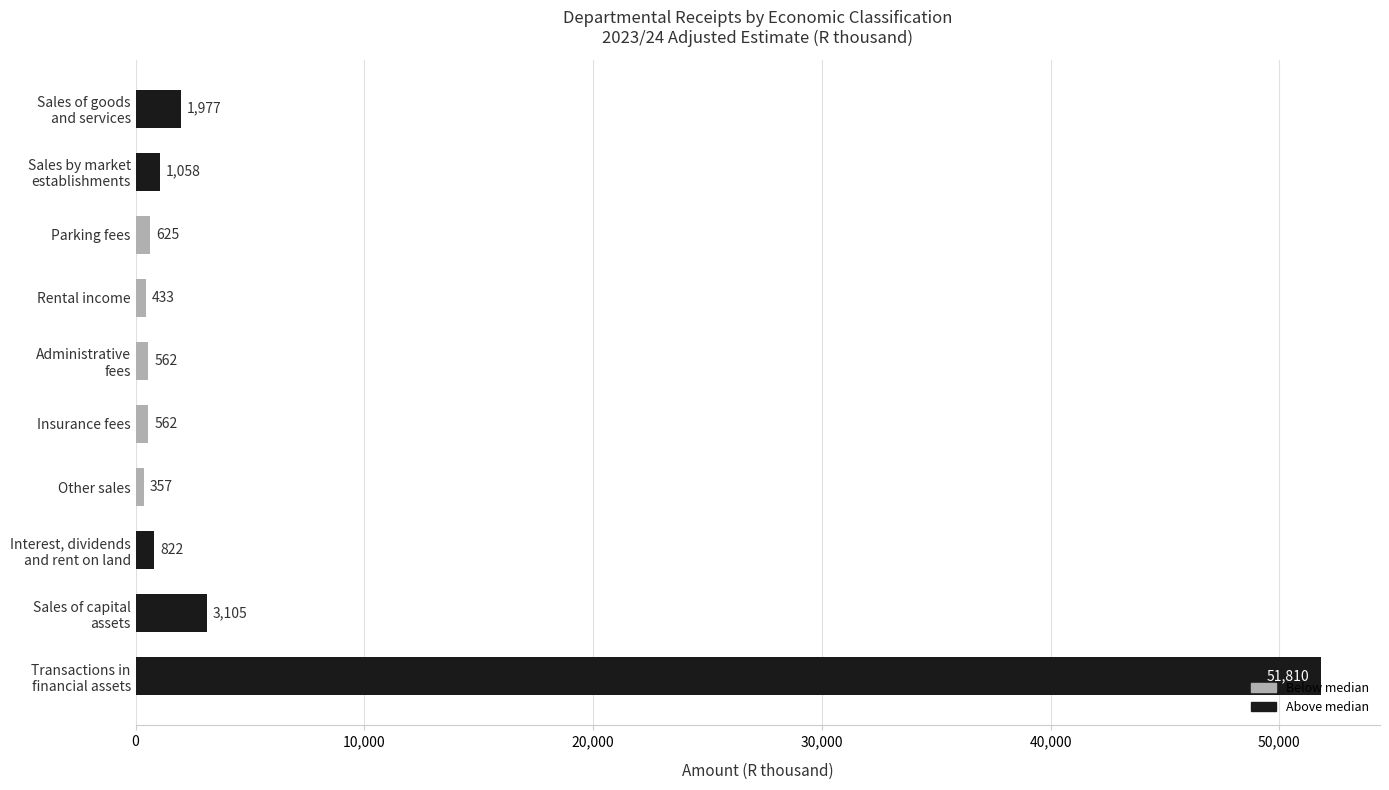

What is the value of the 7th bar from the top?

357